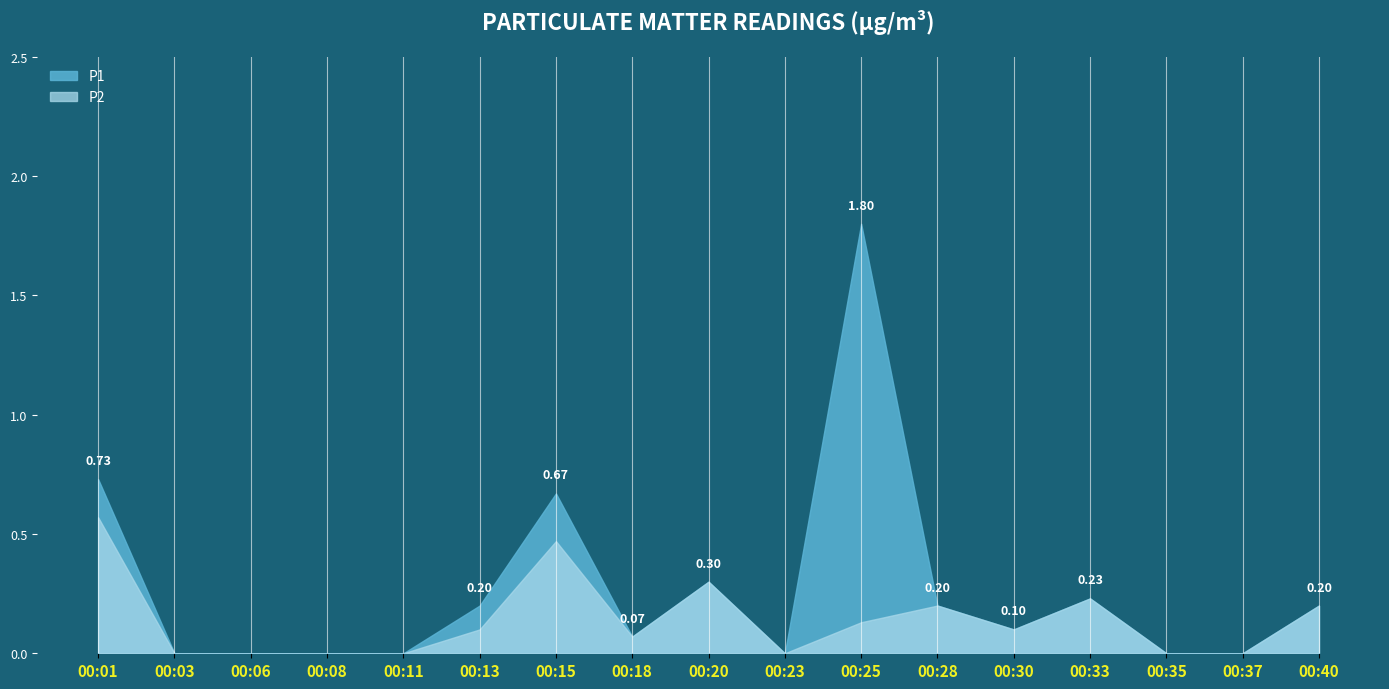

True or false: P2 has more than 1 interior local peaks.

True